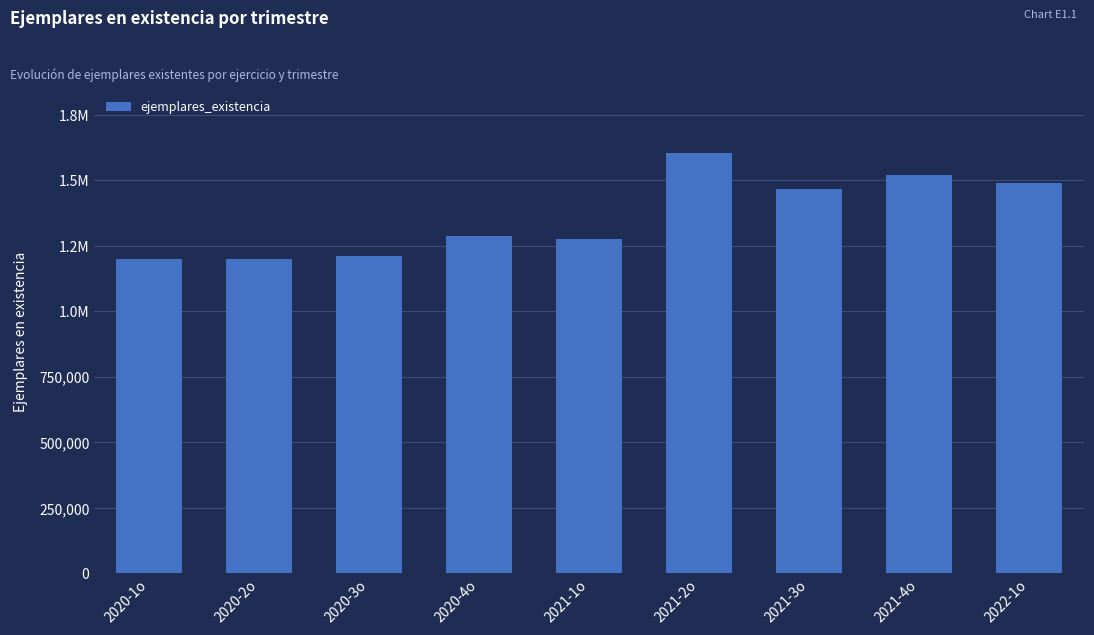

The value at 2020-1o is 1199810. True or false?

True